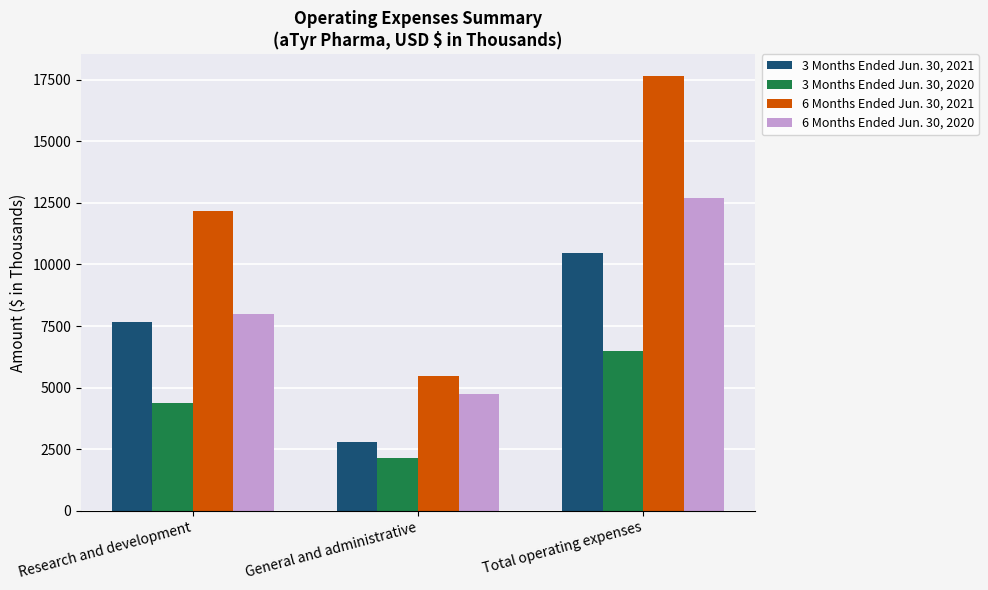

How many data points does each series have?

3